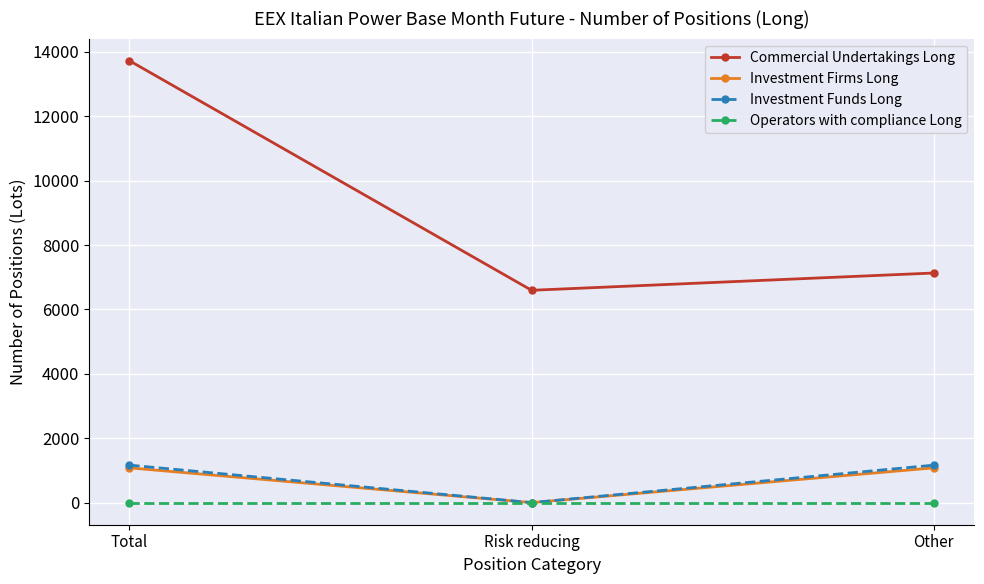

Is it true that Investment Firms Long equals 0 at Risk reducing?

True